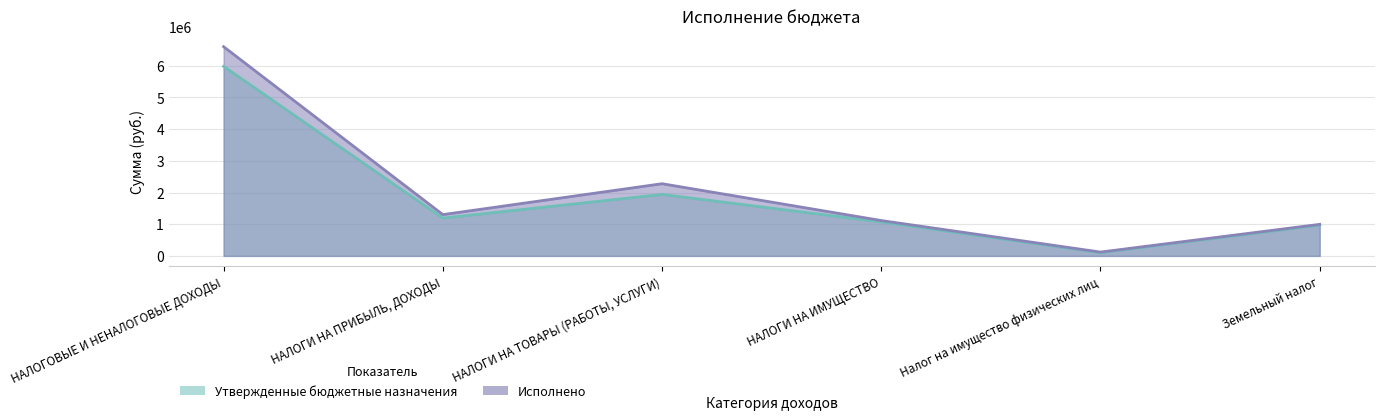

True or false: Исполнено and Утвержденные бюджетные назначения cross at least once.

False